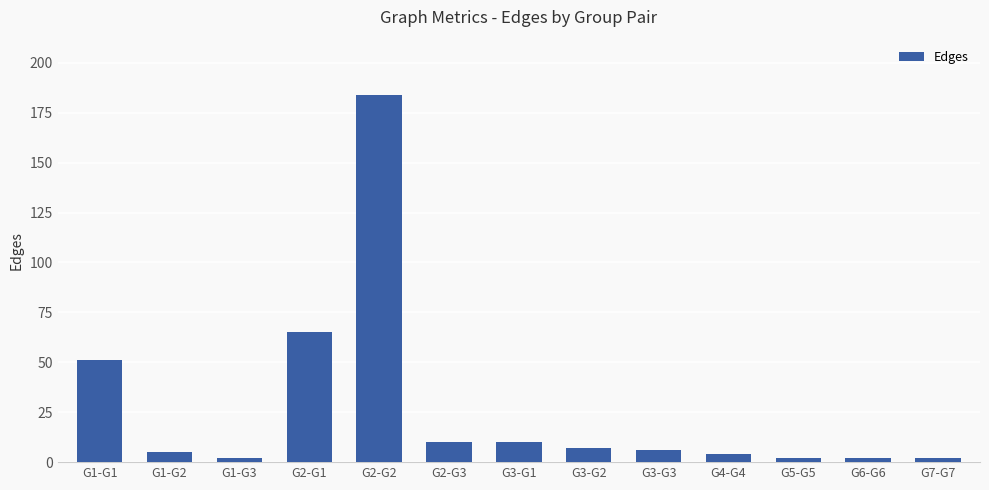

The value at G2-G2 is 184. True or false?

True